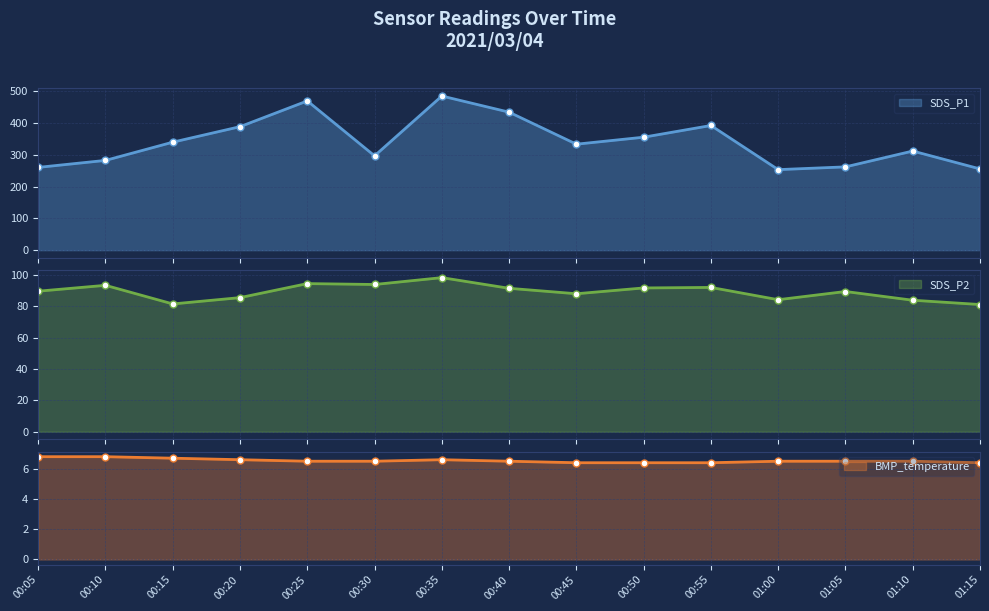

At which label does SDS_P2 reach its minimum?

01:15